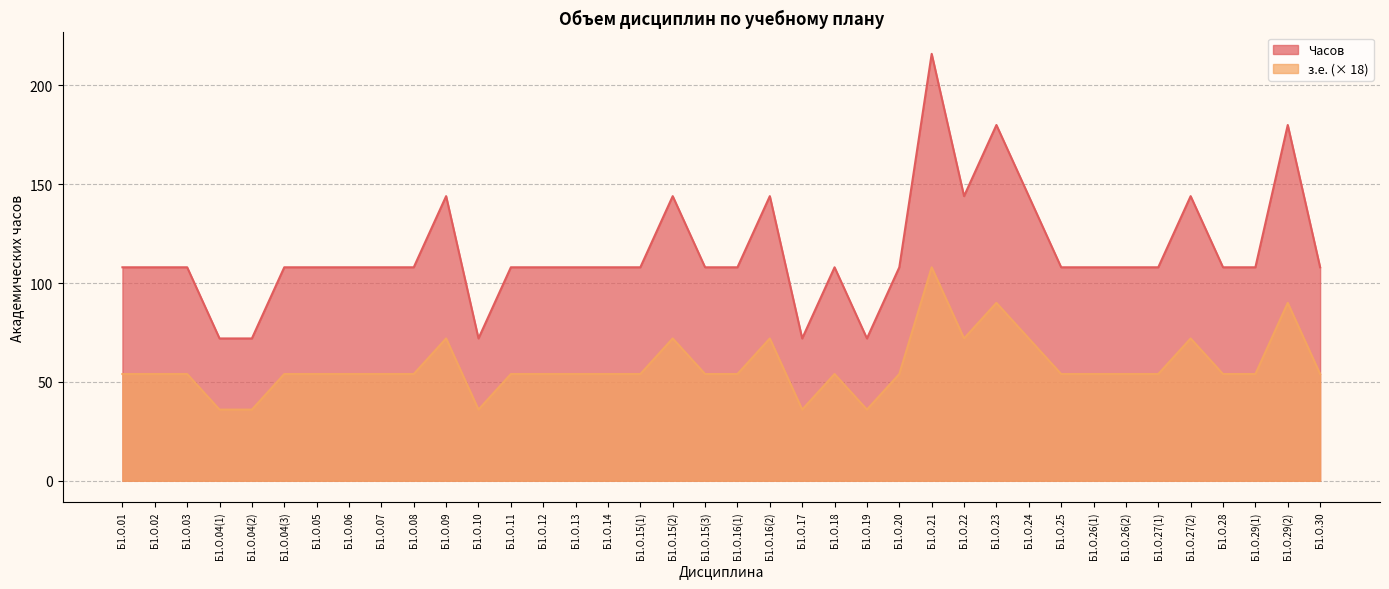

Where does the Часов series first go above 108?

Б1.О.09